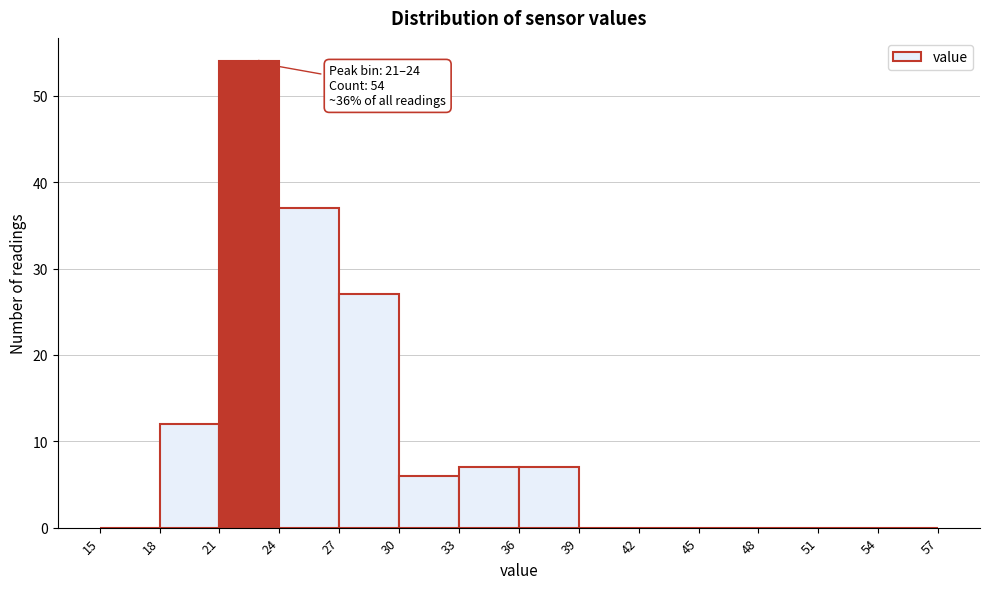

Which range on the x-axis has the tallest bar?

21 to 24